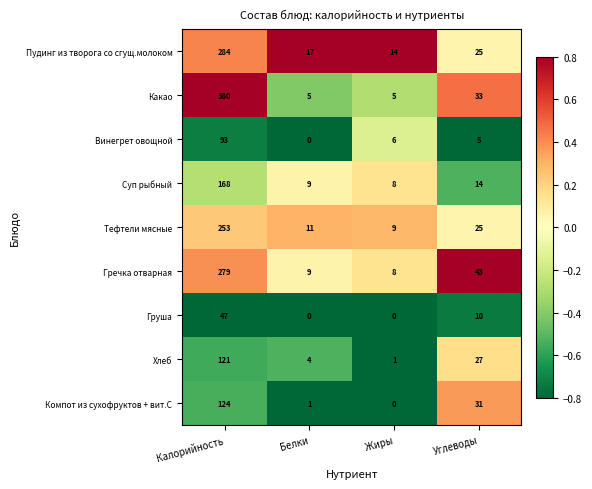

Which category has the highest value across all series?

Калорийность